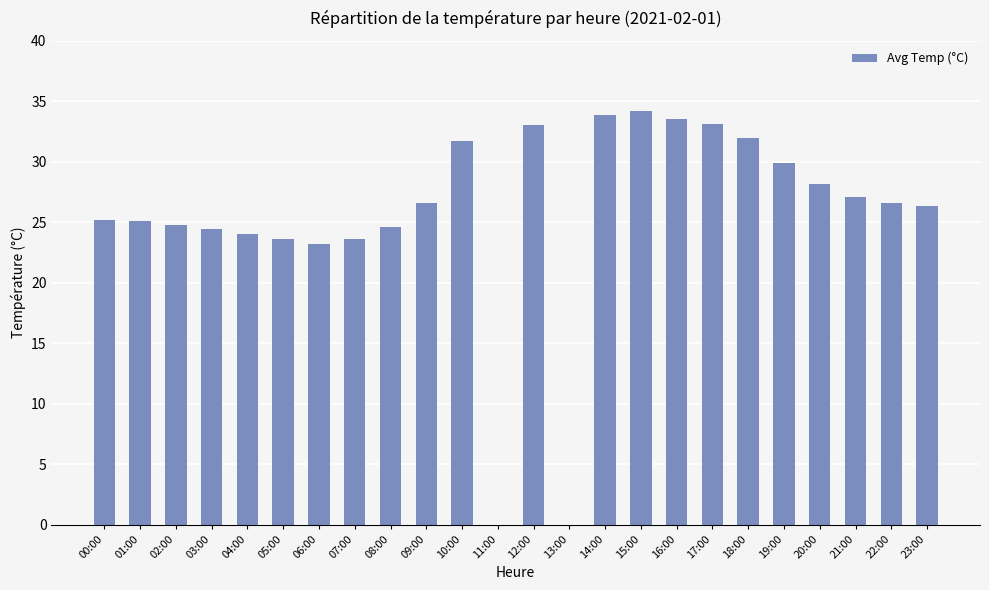

What is the approximate value at 02:00?

24.8